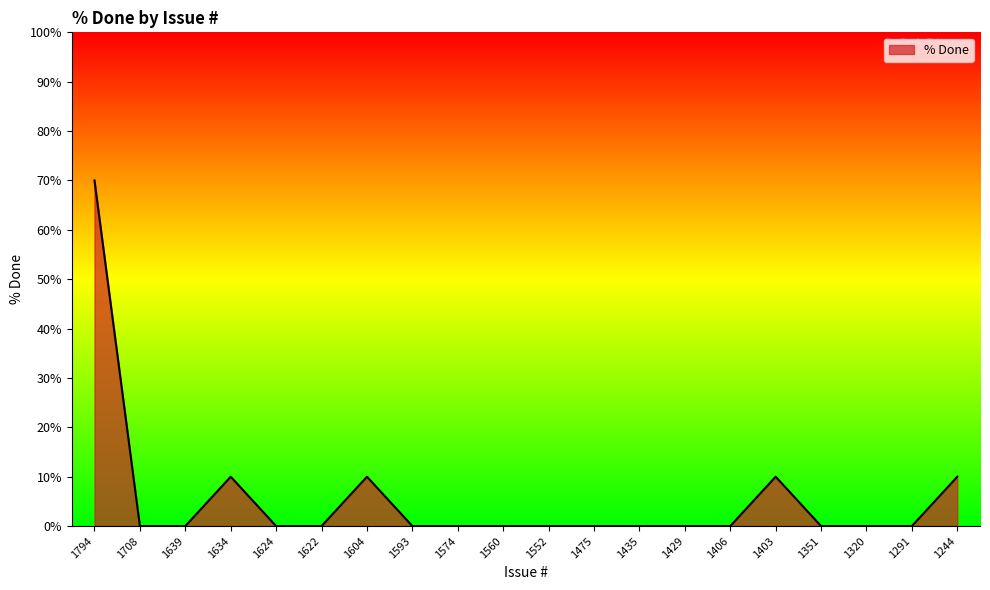

True or false: the data has more than 2 interior local peaks.

True